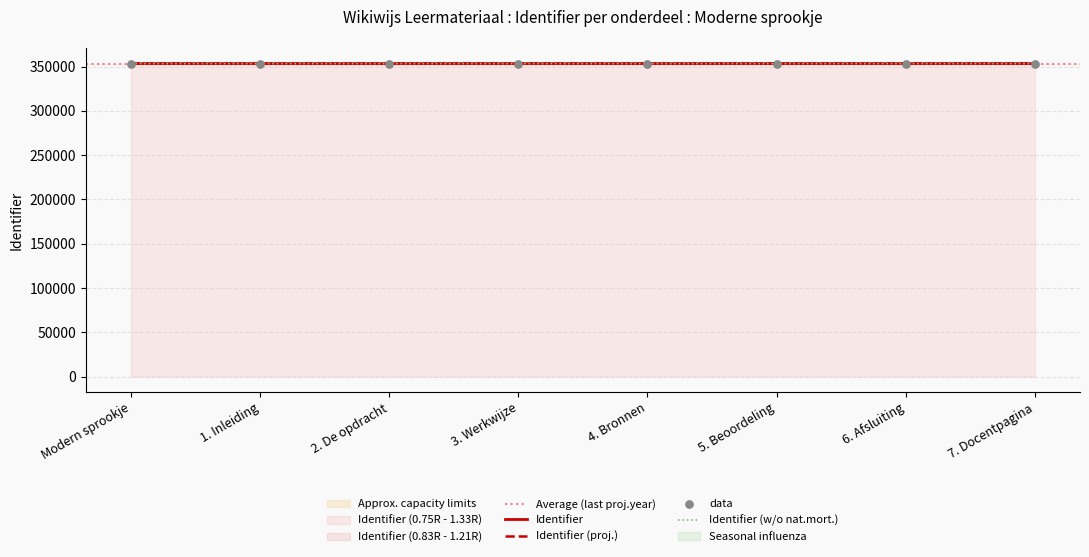

What is the maximum value for Identifier (w/o nat.mort.)?

353388